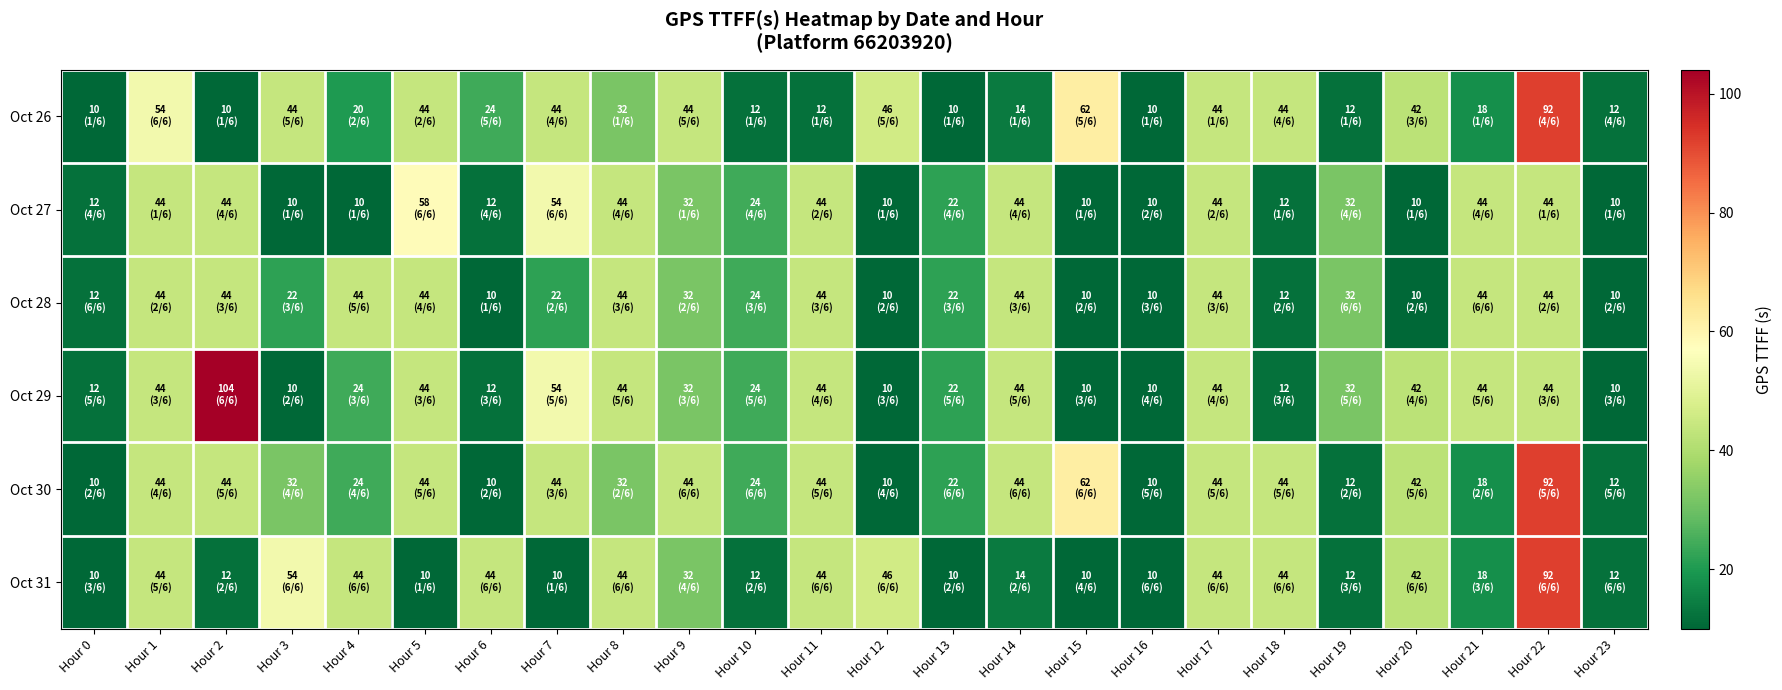

Reading left to right, transcribe all the data shown in this chart.

Oct 26: Hour 0=10	Hour 1=54	Hour 2=10	Hour 3=44	Hour 4=20	Hour 5=44	Hour 6=24	Hour 7=44	Hour 8=32	Hour 9=44	Hour 10=12	Hour 11=12	Hour 12=46	Hour 13=10	Hour 14=14	Hour 15=62	Hour 16=10	Hour 17=44	Hour 18=44	Hour 19=12	Hour 20=42	Hour 21=18	Hour 22=92	Hour 23=12
Oct 27: Hour 0=12	Hour 1=44	Hour 2=44	Hour 3=10	Hour 4=10	Hour 5=58	Hour 6=12	Hour 7=54	Hour 8=44	Hour 9=32	Hour 10=24	Hour 11=44	Hour 12=10	Hour 13=22	Hour 14=44	Hour 15=10	Hour 16=10	Hour 17=44	Hour 18=12	Hour 19=32	Hour 20=10	Hour 21=44	Hour 22=44	Hour 23=10
Oct 28: Hour 0=12	Hour 1=44	Hour 2=44	Hour 3=22	Hour 4=44	Hour 5=44	Hour 6=10	Hour 7=22	Hour 8=44	Hour 9=32	Hour 10=24	Hour 11=44	Hour 12=10	Hour 13=22	Hour 14=44	Hour 15=10	Hour 16=10	Hour 17=44	Hour 18=12	Hour 19=32	Hour 20=10	Hour 21=44	Hour 22=44	Hour 23=10
Oct 29: Hour 0=12	Hour 1=44	Hour 2=104	Hour 3=10	Hour 4=24	Hour 5=44	Hour 6=12	Hour 7=54	Hour 8=44	Hour 9=32	Hour 10=24	Hour 11=44	Hour 12=10	Hour 13=22	Hour 14=44	Hour 15=10	Hour 16=10	Hour 17=44	Hour 18=12	Hour 19=32	Hour 20=42	Hour 21=44	Hour 22=44	Hour 23=10
Oct 30: Hour 0=10	Hour 1=44	Hour 2=44	Hour 3=32	Hour 4=24	Hour 5=44	Hour 6=10	Hour 7=44	Hour 8=32	Hour 9=44	Hour 10=24	Hour 11=44	Hour 12=10	Hour 13=22	Hour 14=44	Hour 15=62	Hour 16=10	Hour 17=44	Hour 18=44	Hour 19=12	Hour 20=42	Hour 21=18	Hour 22=92	Hour 23=12
Oct 31: Hour 0=10	Hour 1=44	Hour 2=12	Hour 3=54	Hour 4=44	Hour 5=10	Hour 6=44	Hour 7=10	Hour 8=44	Hour 9=32	Hour 10=12	Hour 11=44	Hour 12=46	Hour 13=10	Hour 14=14	Hour 15=10	Hour 16=10	Hour 17=44	Hour 18=44	Hour 19=12	Hour 20=42	Hour 21=18	Hour 22=92	Hour 23=12